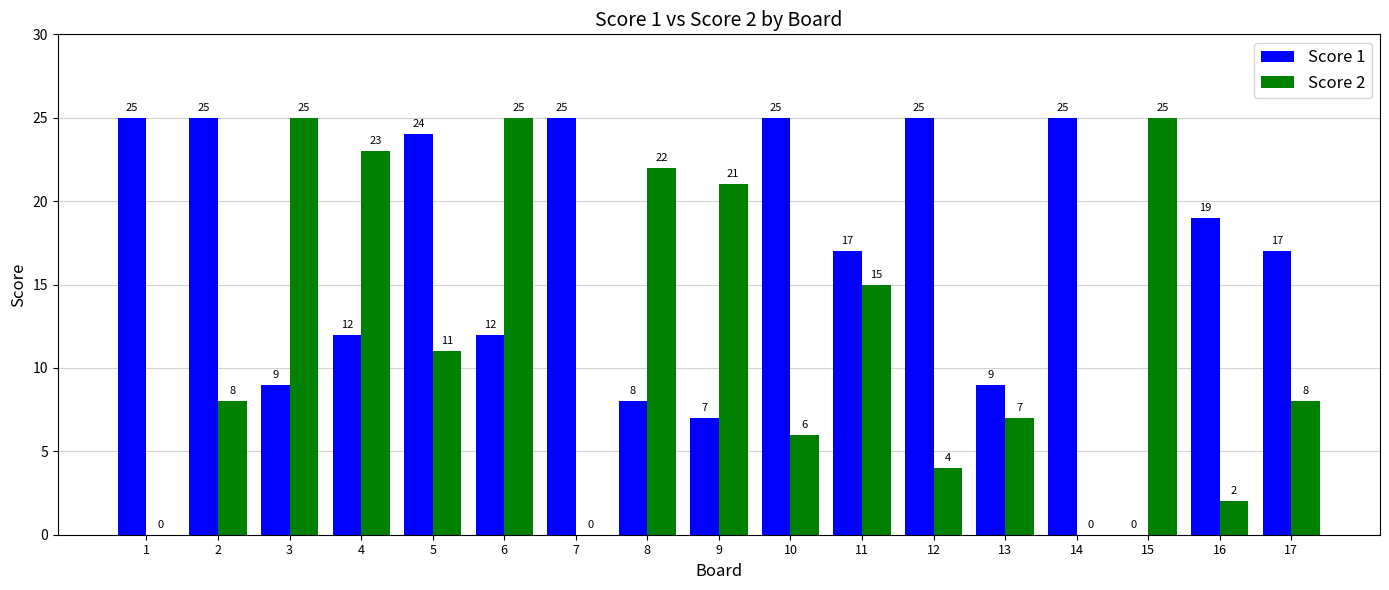

The Score 1 series shows 10 at 7. True or false?

False